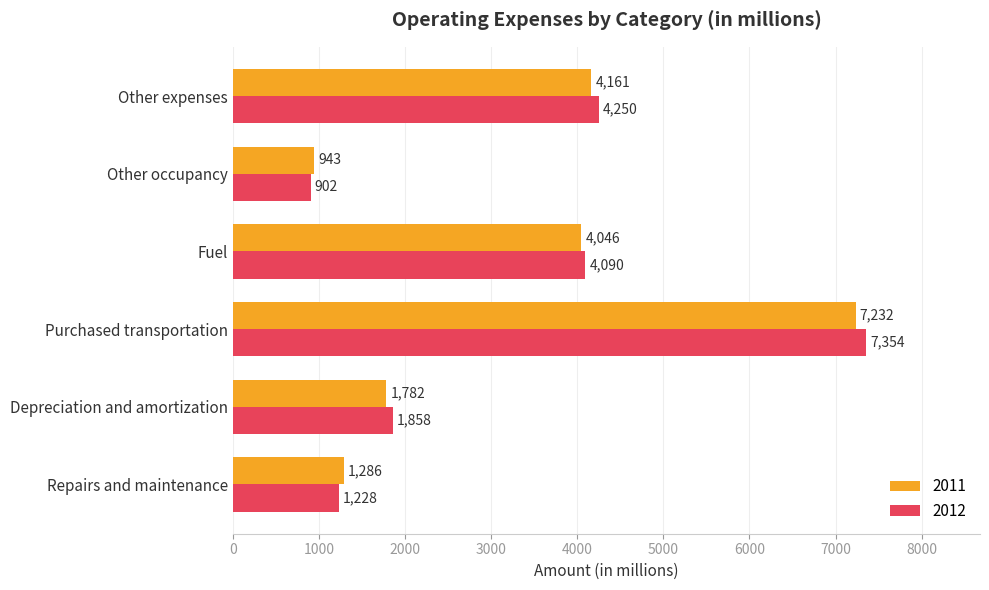

List the series in order of their peak value, highest first.

2012, 2011